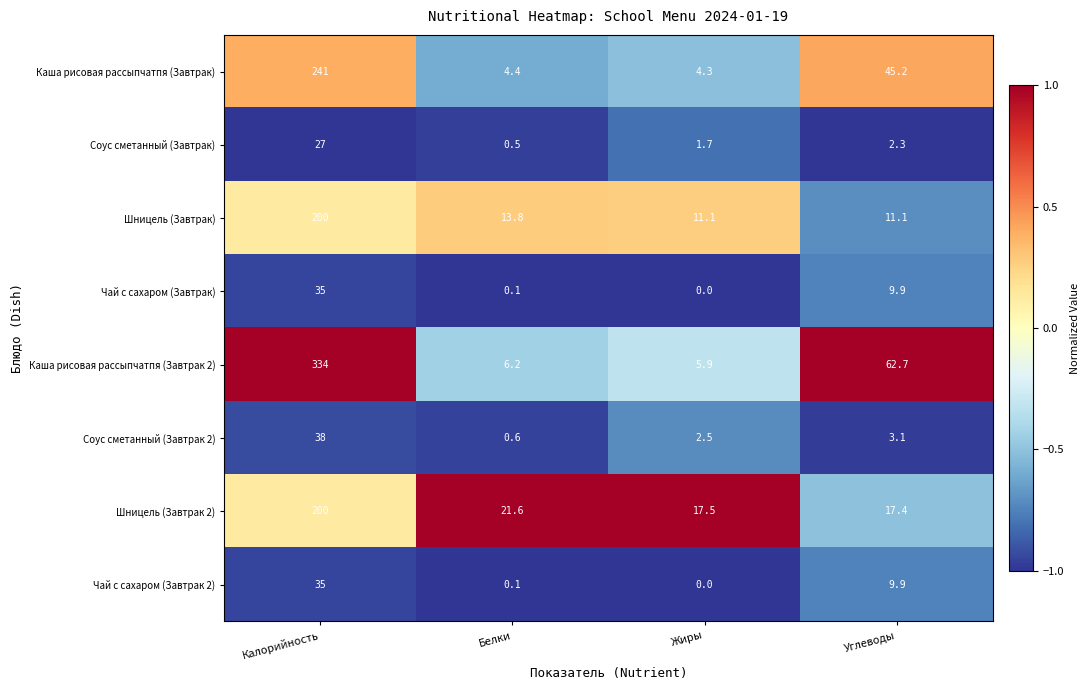

What is the average value of the Каша рисовая рассыпчатпя (Завтрак) series?

73.7